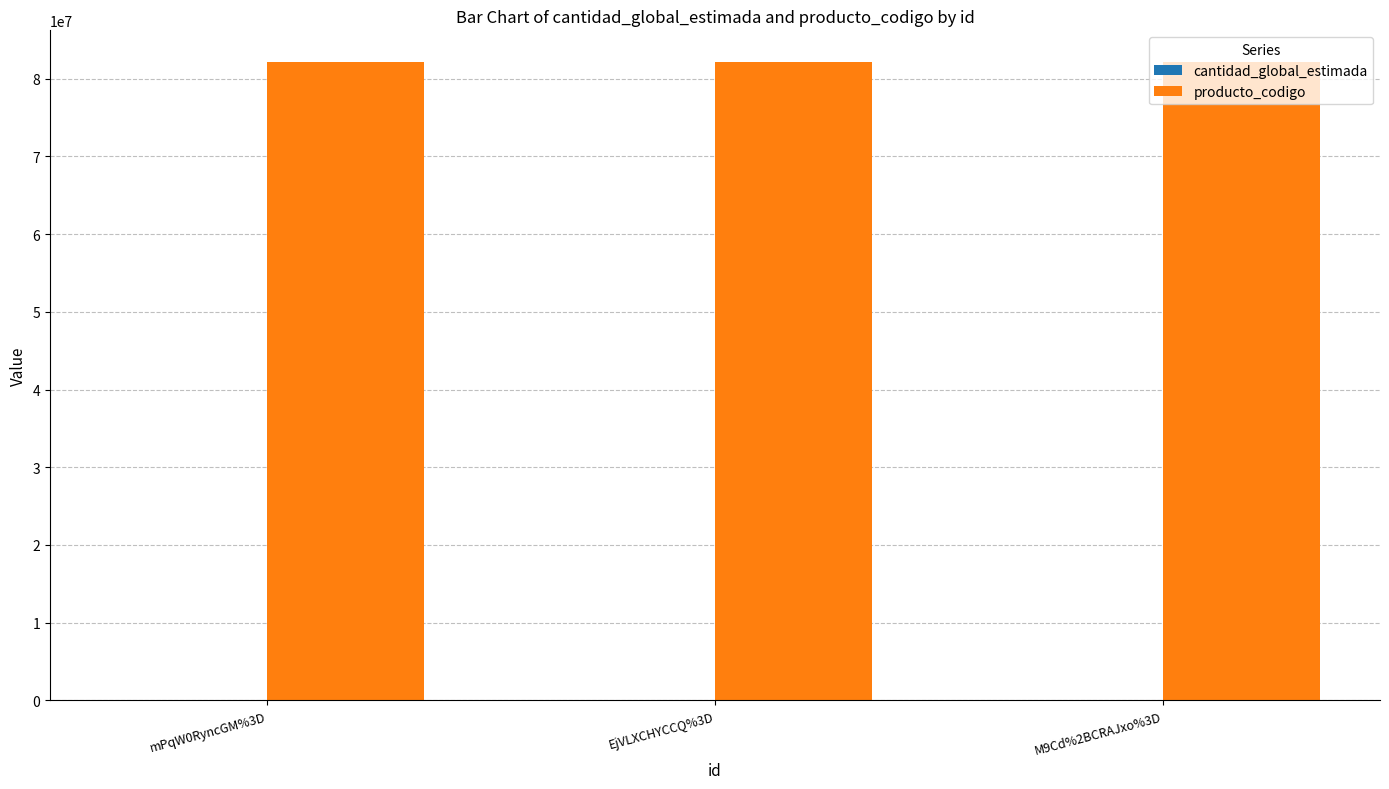

Count the number of categories in the chart.

3